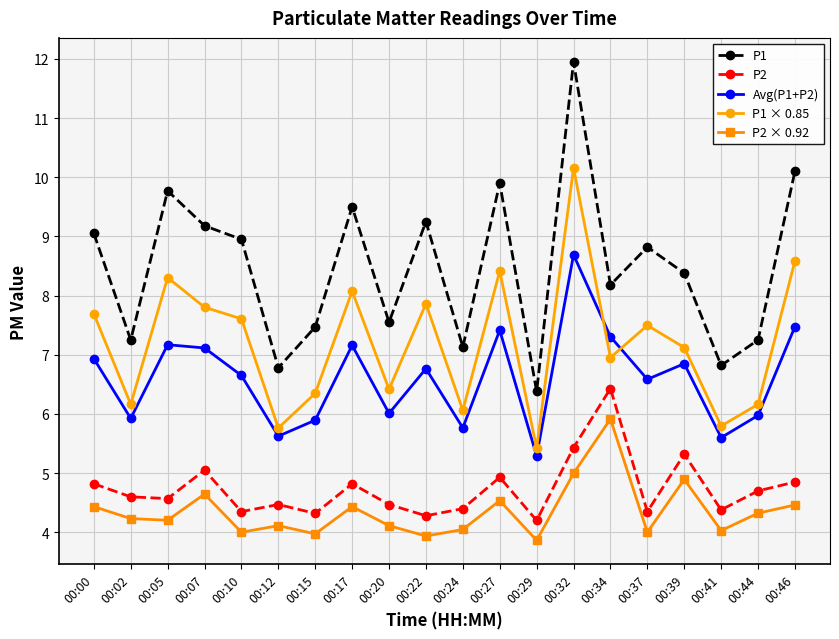

True or false: P1 and P2 × 0.92 intersect in this chart.

False